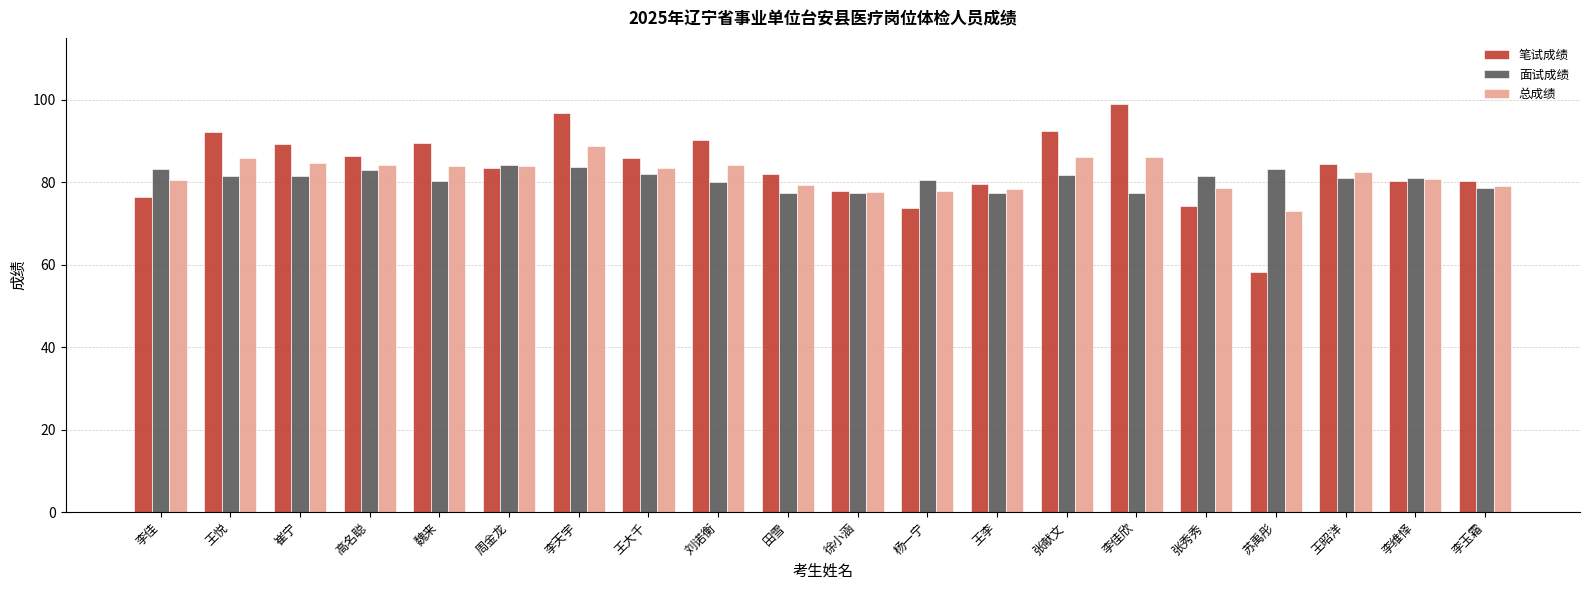

What is the spread (max minus min) of values at 杨一宁?

6.8